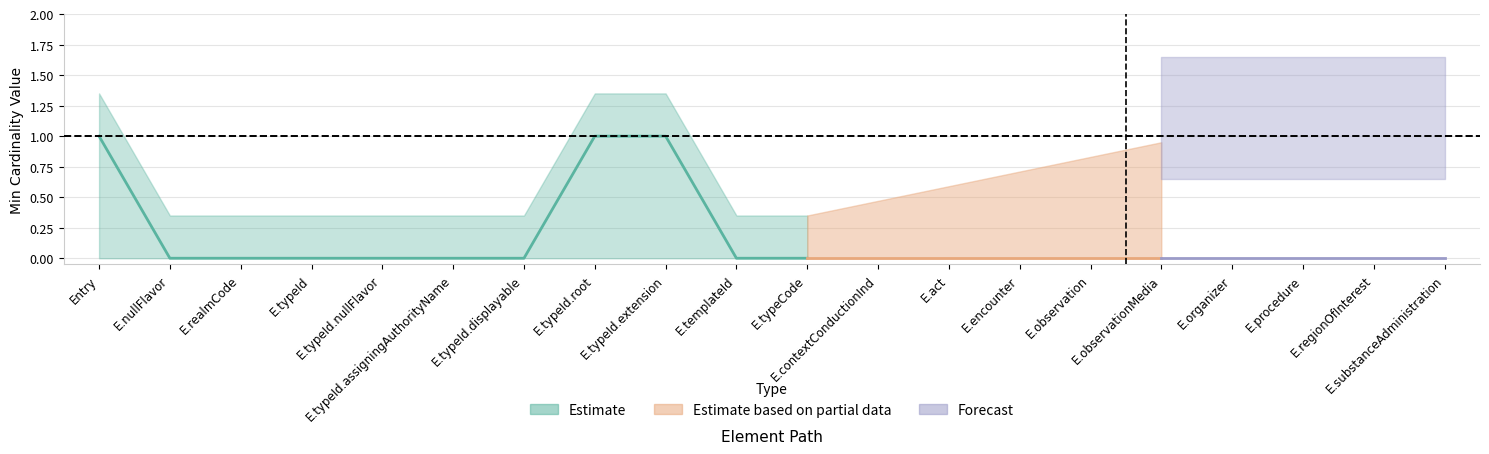

At which category does the chart reach its minimum across all series?

Entry.nullFlavor